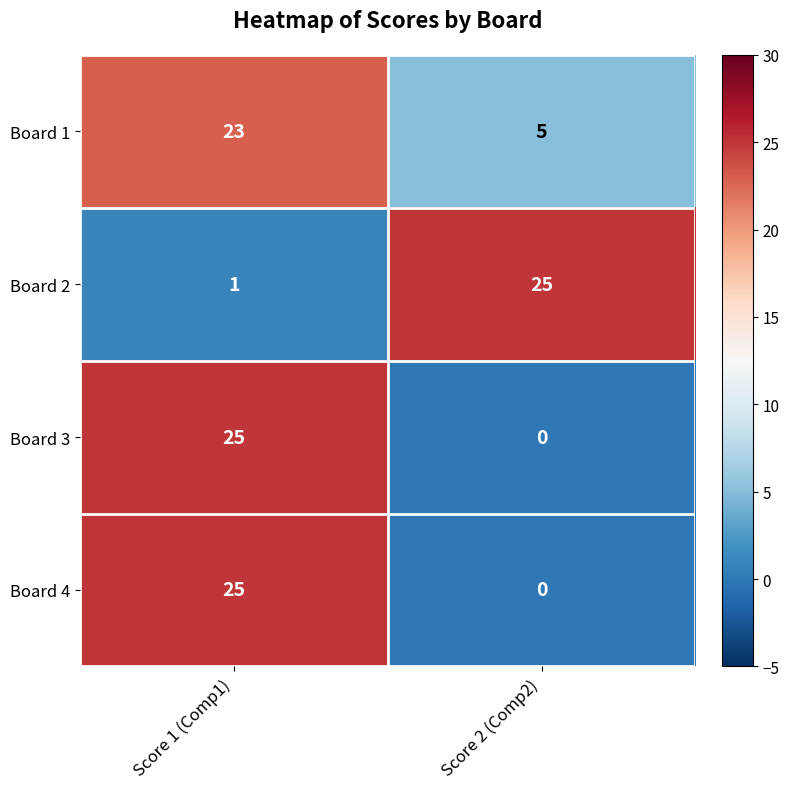

The value of Board 2 at Score 2 (Comp2) is 25. True or false?

True